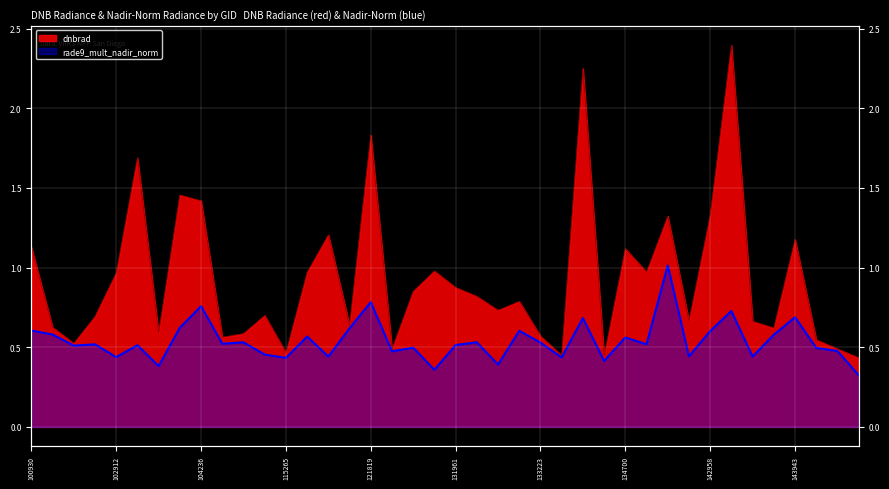

What is the sum of the dnbrad values at 100930 and 142958?

2.5